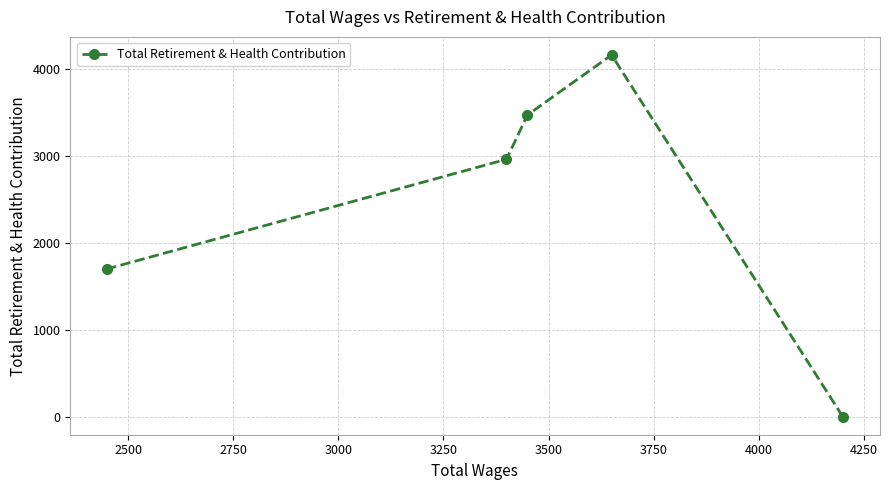

True or false: the data has more than 2 interior local peaks.

False